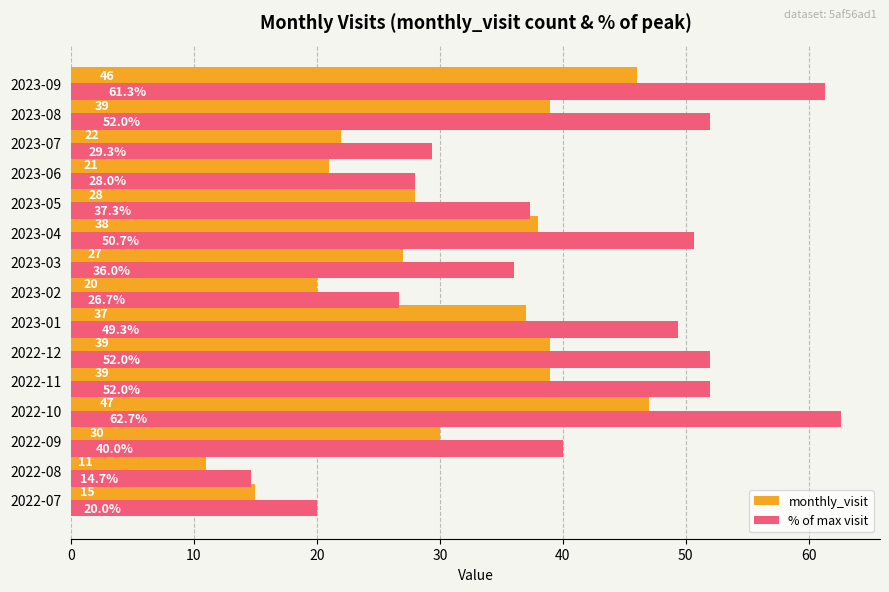

Is the value of monthly_visit at 2023-02 greater than the value of % of max visit at 2023-04?

No